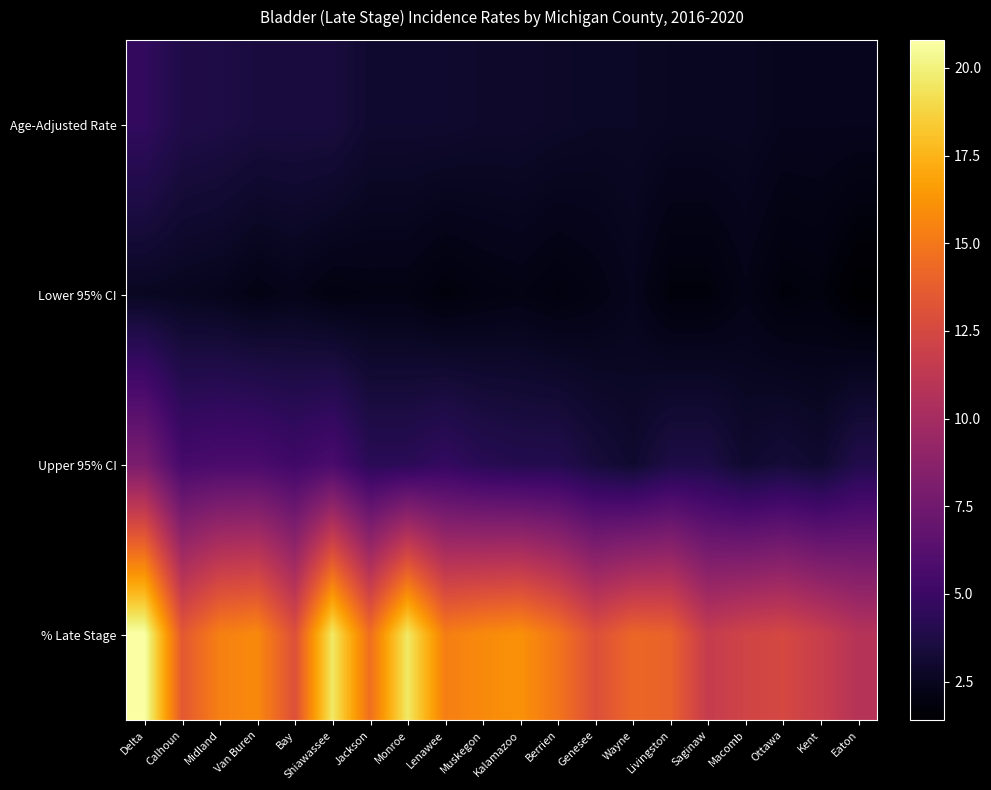

Which series has the largest range (max minus min)?

% Late Stage